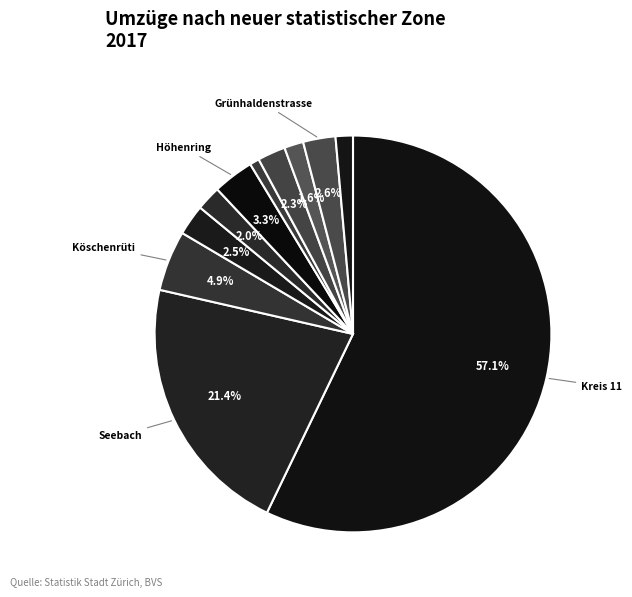

Count the number of slices in the pie.

11